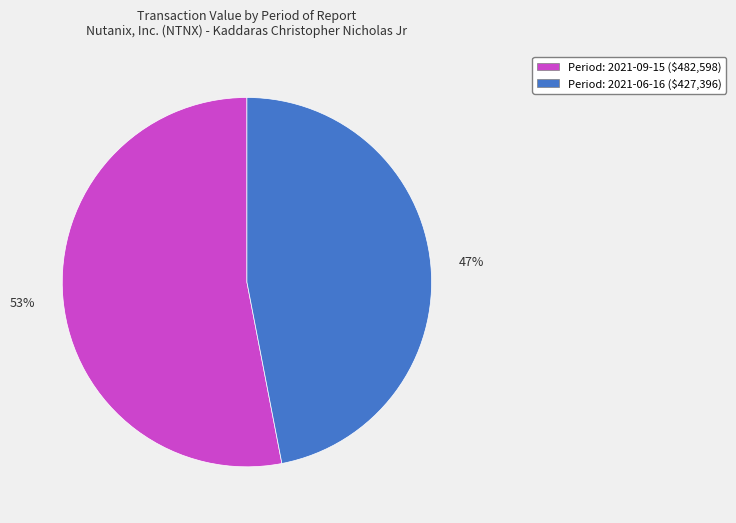

To the nearest percent, what is the difference between the largest and smallest slice percentages?

6%